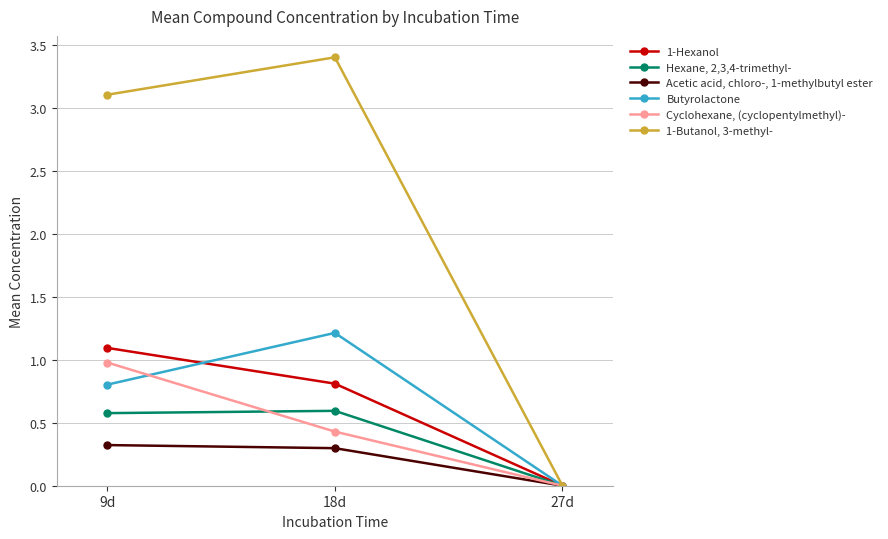

What is the label of the 3rd point from the right?

9d